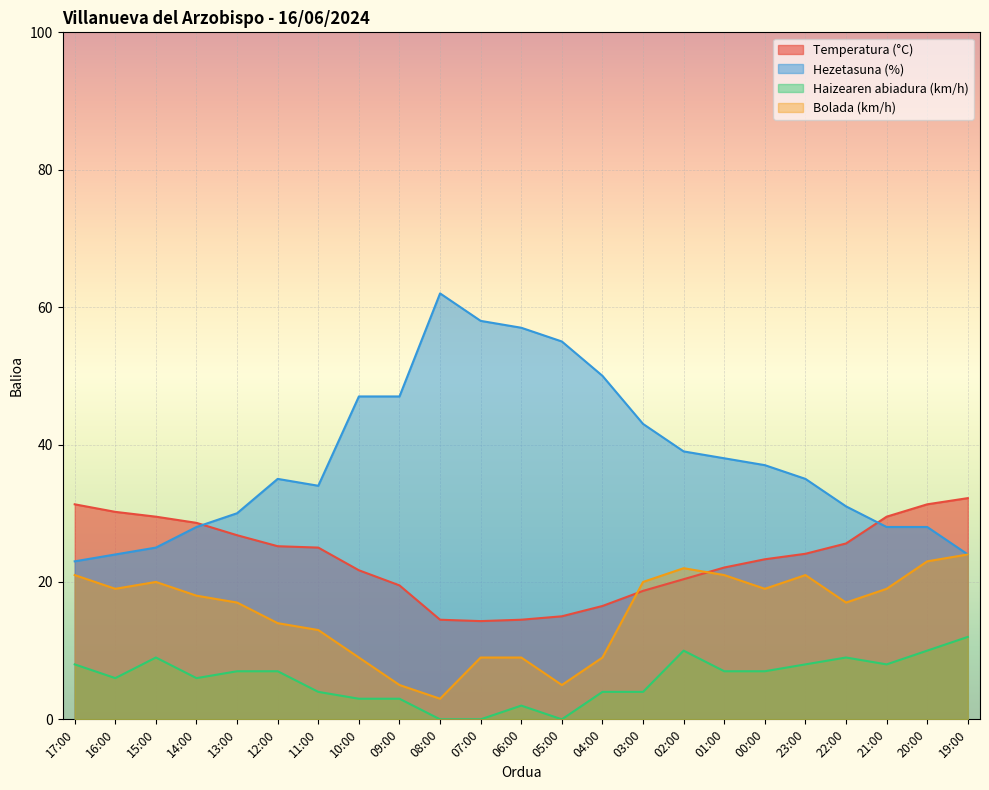

True or false: Bolada (km/h) and Hezetasuna (%) intersect in this chart.

False